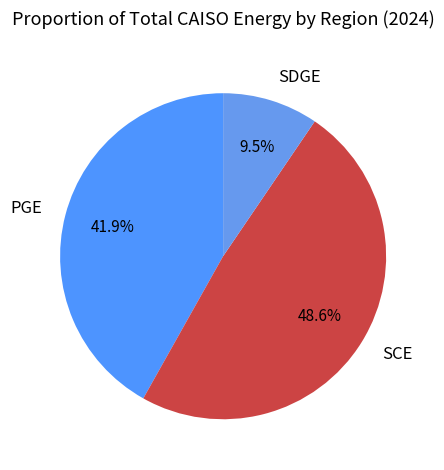

Is there a majority slice in this chart?

No